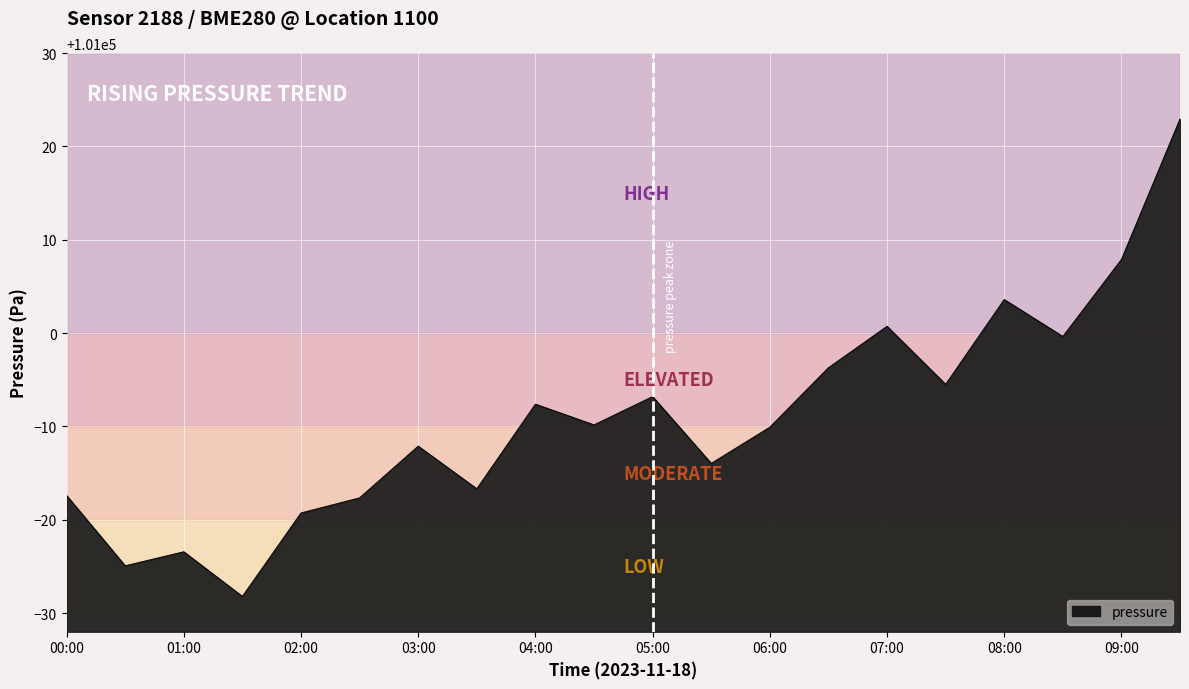

What is the difference between the maximum and minimum values?

51.2